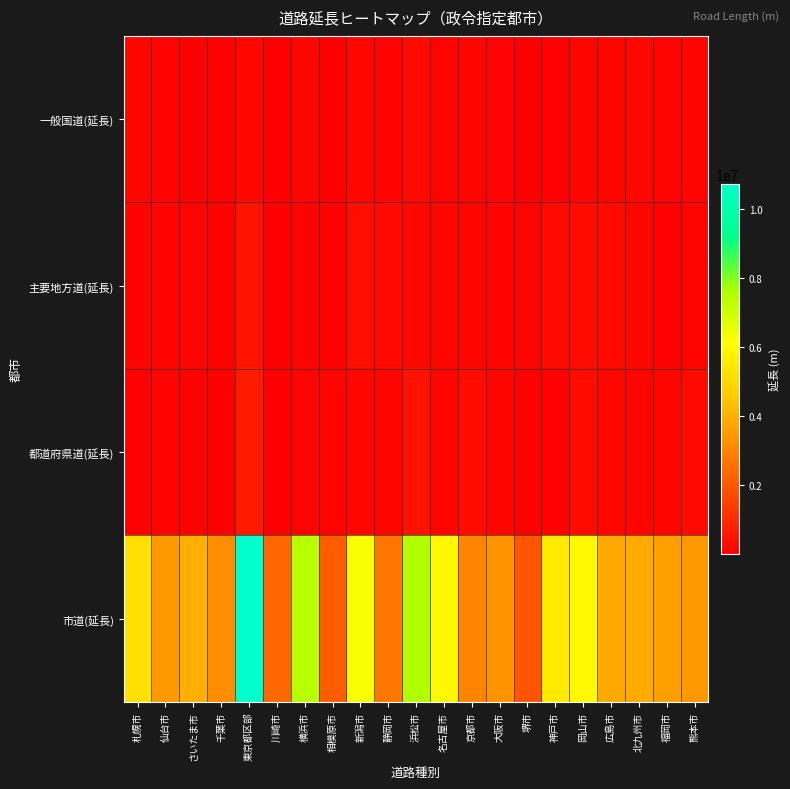

Which series has the largest range (max minus min)?

市道(延長)